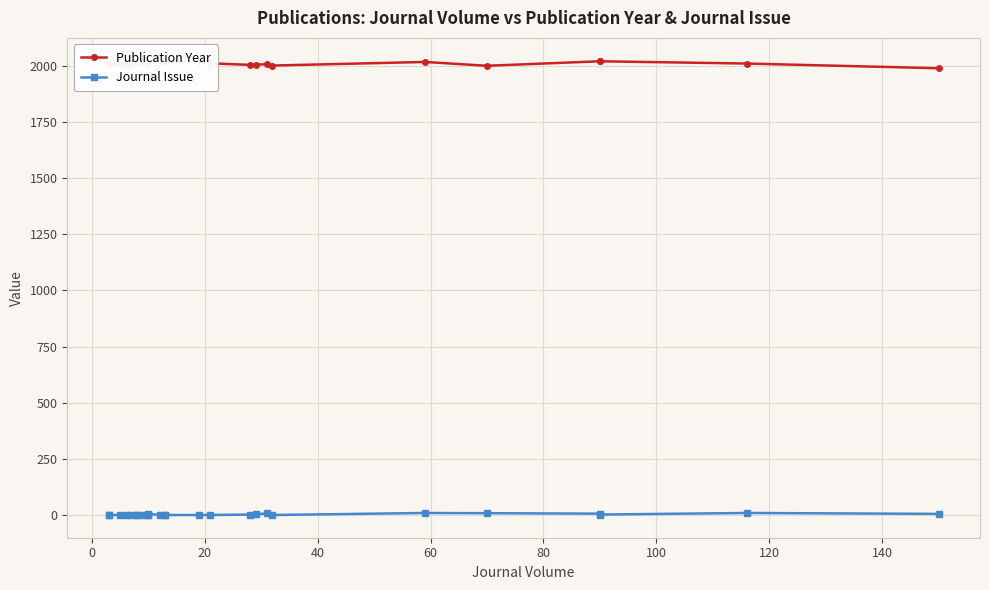

What is the difference between the Publication Year values at 100 and 10?

10